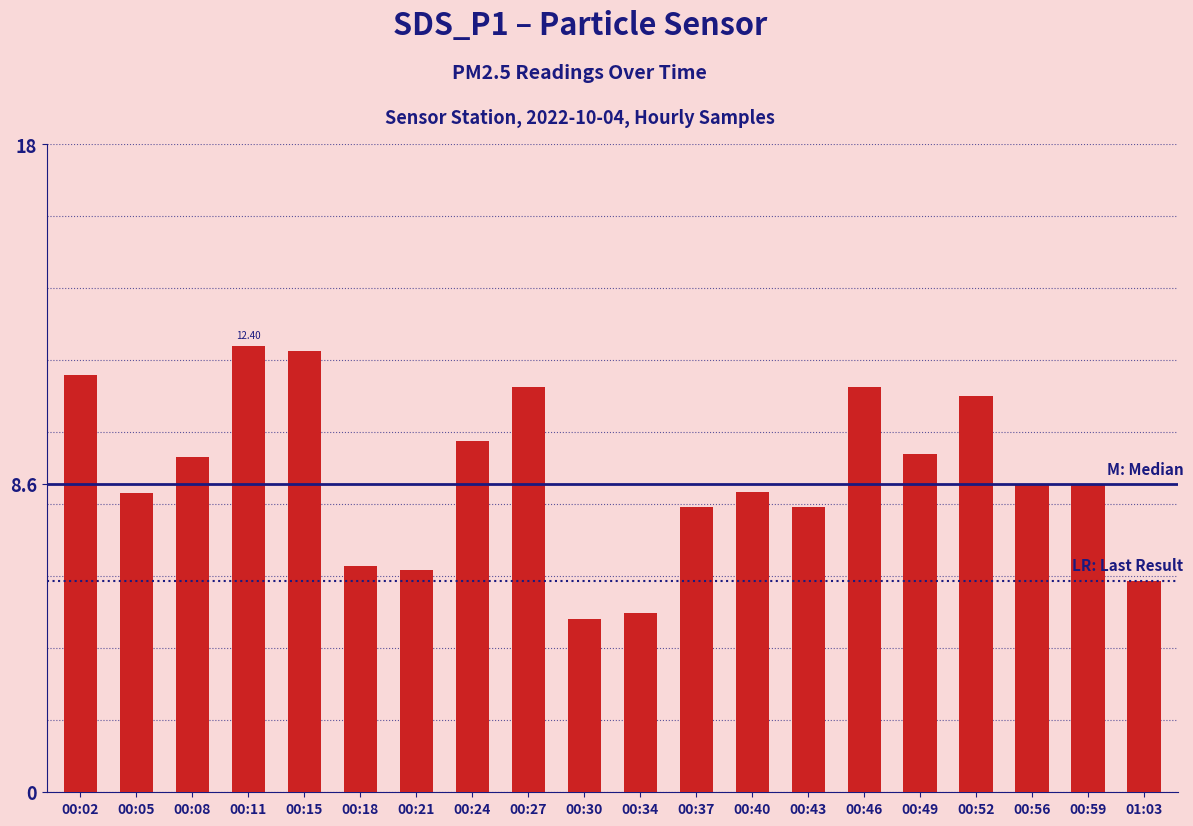

What is the average value?

8.8